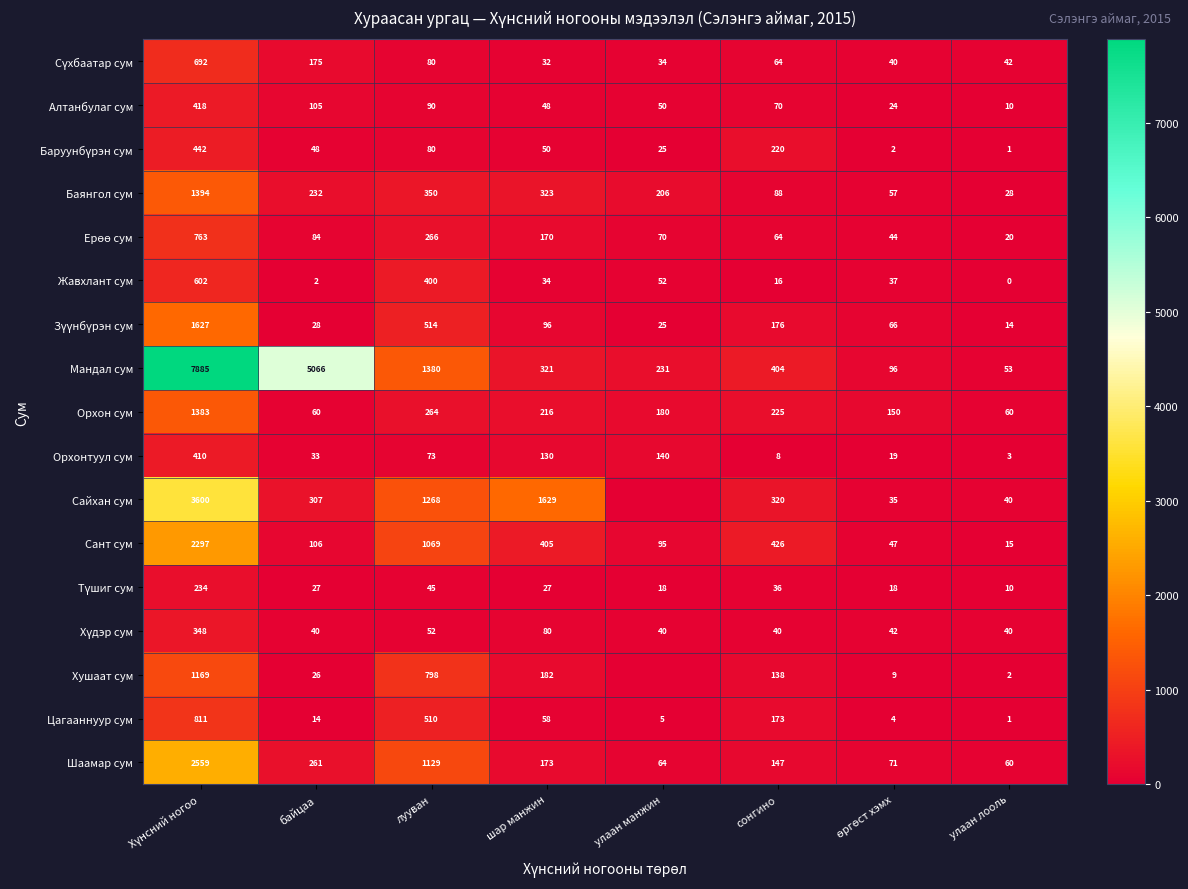

Between лууван and сонгино, which series saw the biggest shift?

Шаамар сум